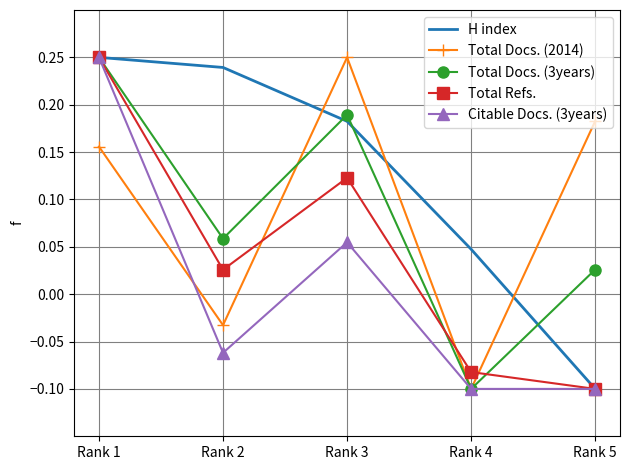

Where does the Total Refs. series first go above 0?

Rank 1